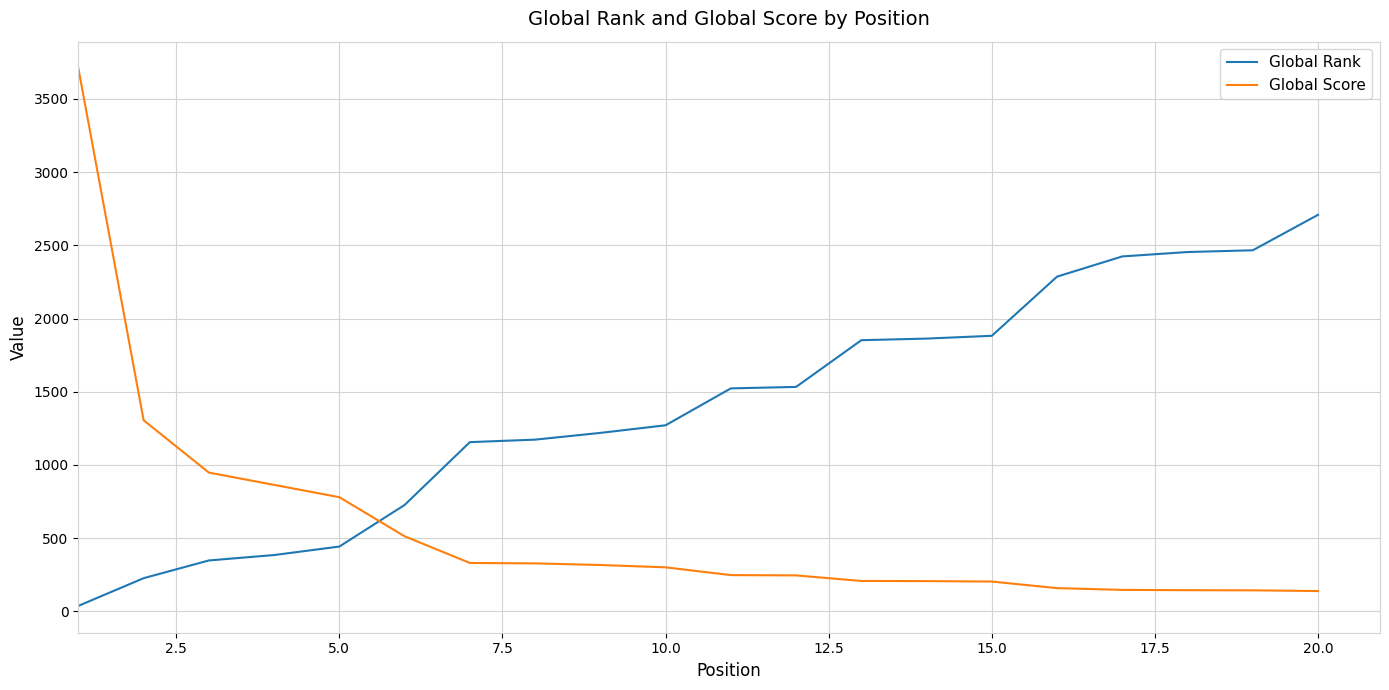

How many times do Global Rank and Global Score cross each other?

1